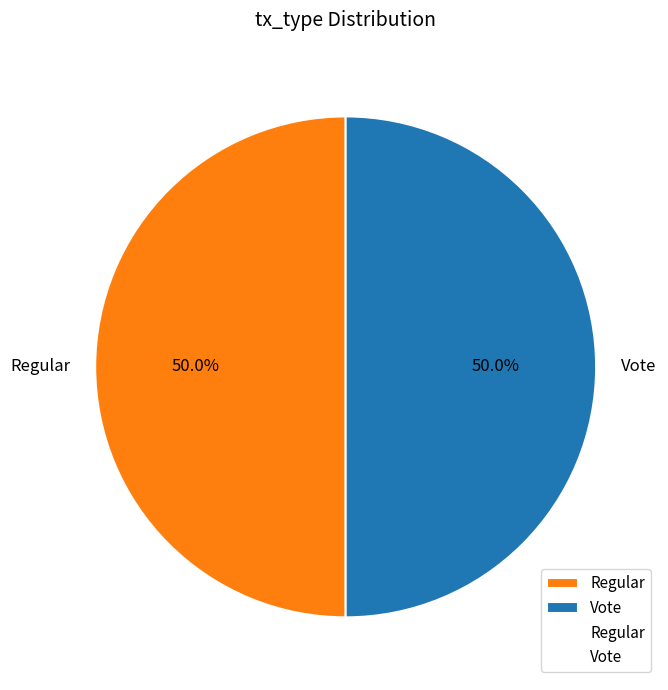

Combined, do Regular and Vote account for over 50%?

Yes